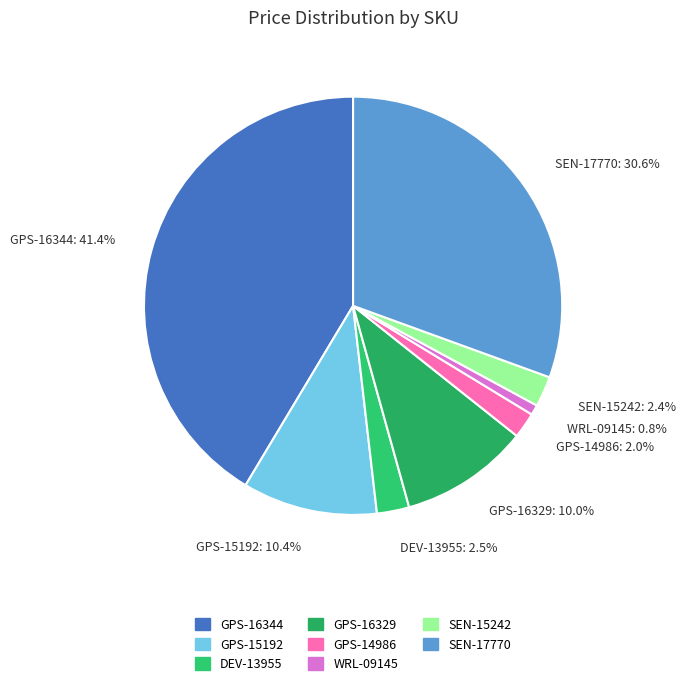

Which slice is the largest?

GPS-16344